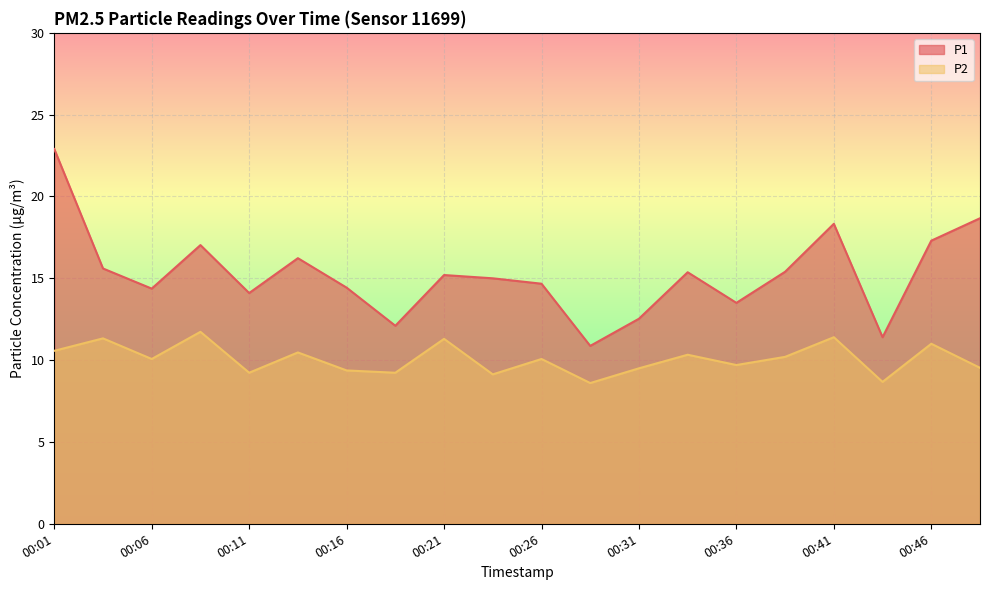

What is the difference between the second highest and minimum values in the P1 series?

7.8